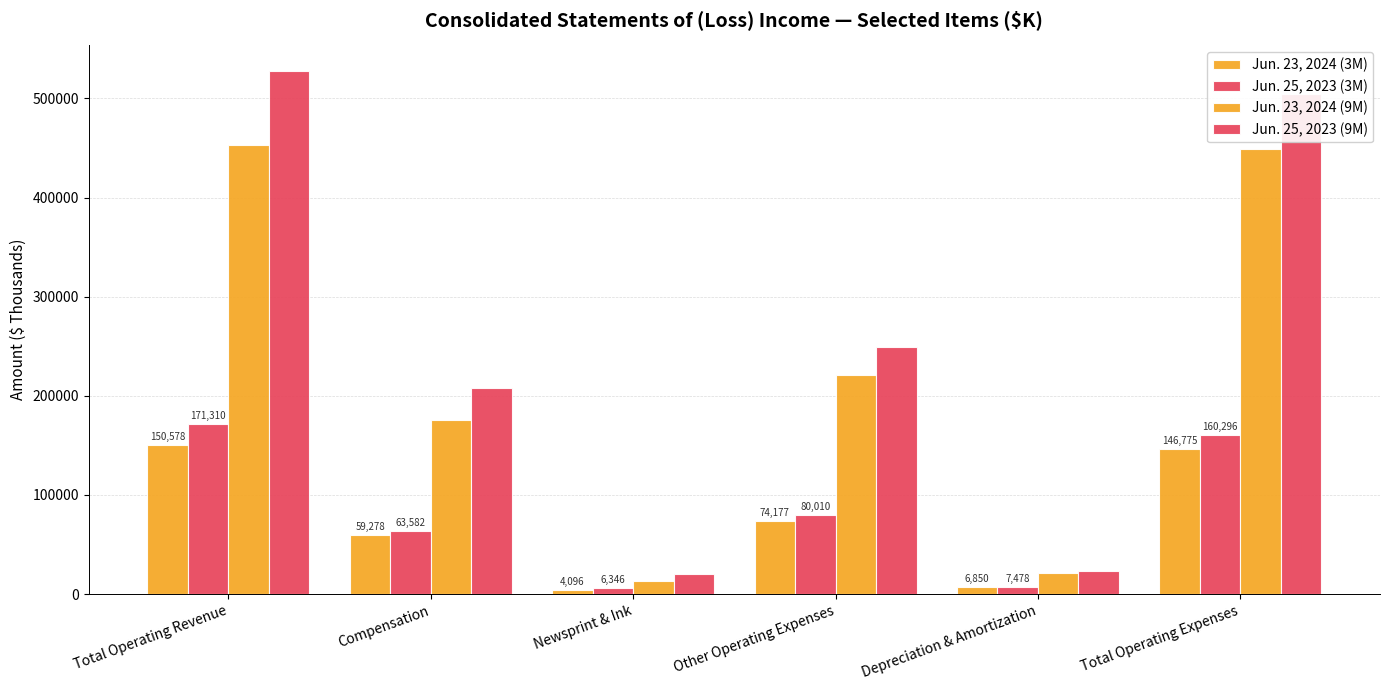

At Total Operating Expenses, list the series in order from largest to smallest.

Jun. 25, 2023 (9M), Jun. 23, 2024 (9M), Jun. 25, 2023 (3M), Jun. 23, 2024 (3M)